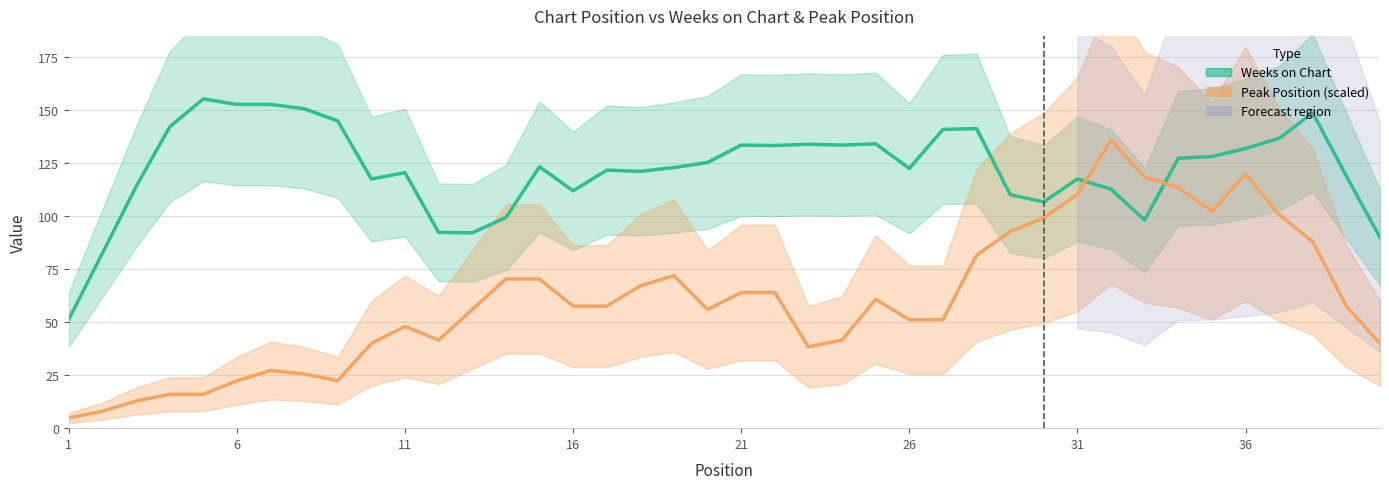

Count the number of categories in the chart.

40